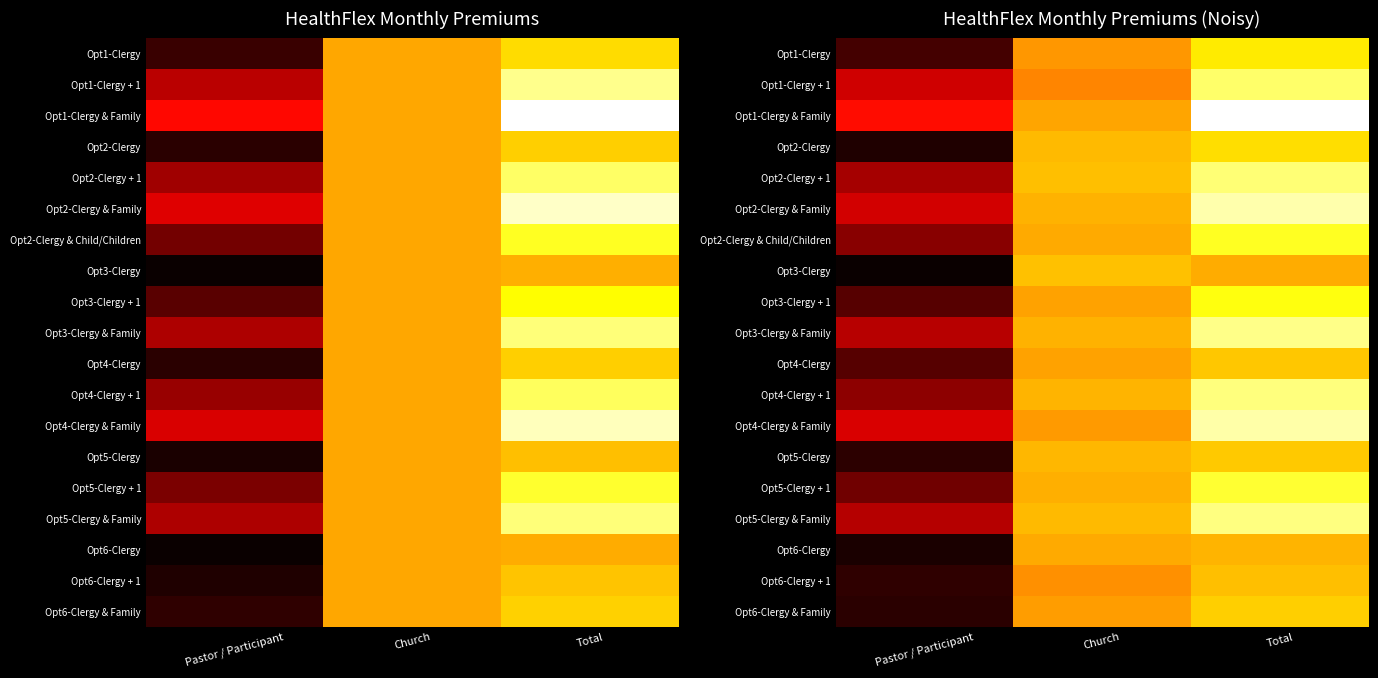

True or false: Opt1-Clergy & Family has a value of 385.4 at Pastor / Participant.

False